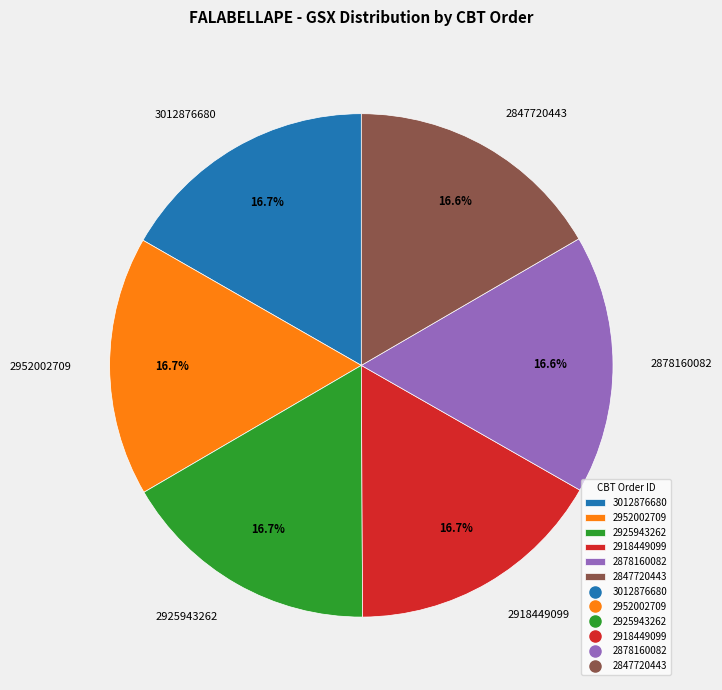

To the nearest percent, what percentage of the pie is 3012876680?

17%